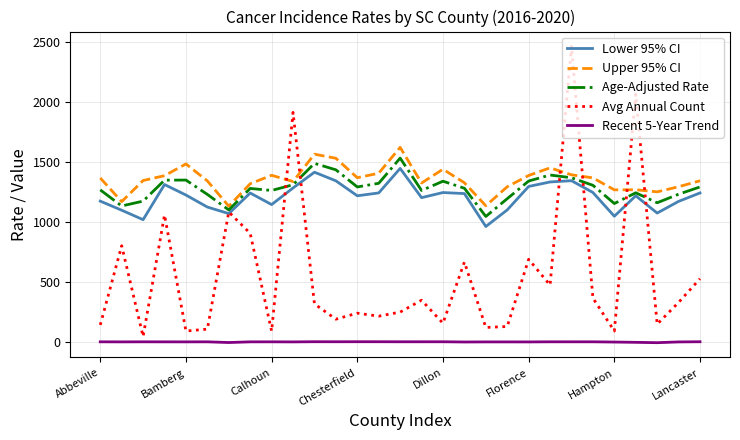

At how many categories does at least one series exceed 13?

29